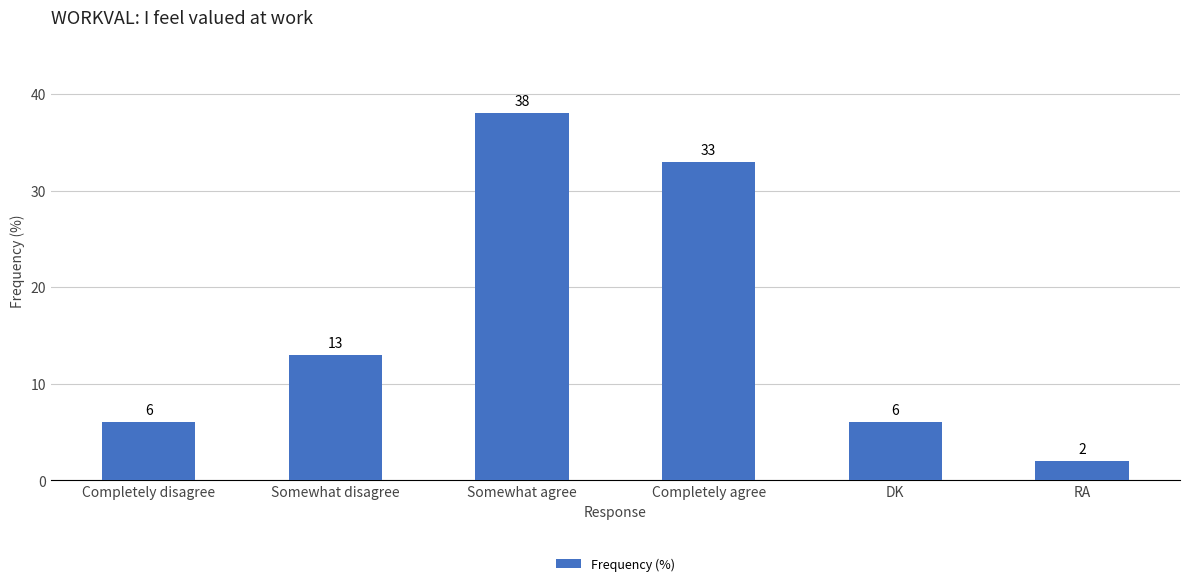

How many values are between 6 and 33?

4